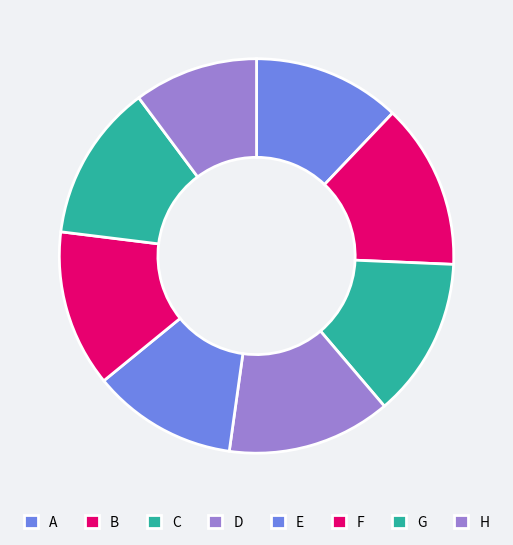

How many slices are in this pie chart?

8